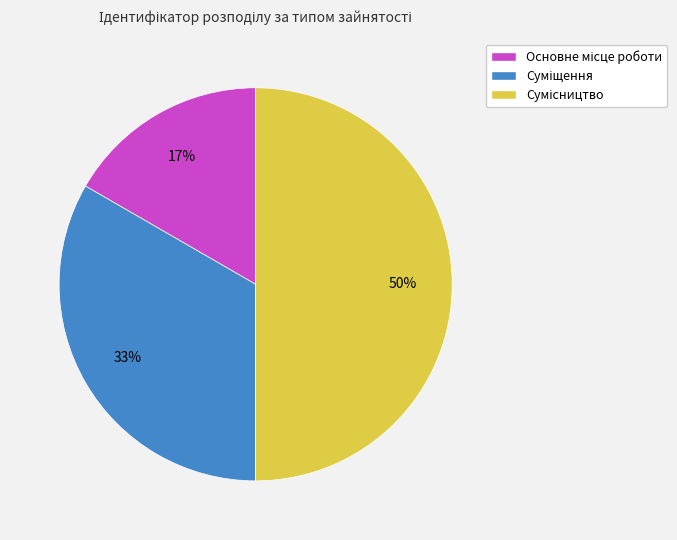

To the nearest percent, what is the difference between the largest and smallest slice percentages?

33%